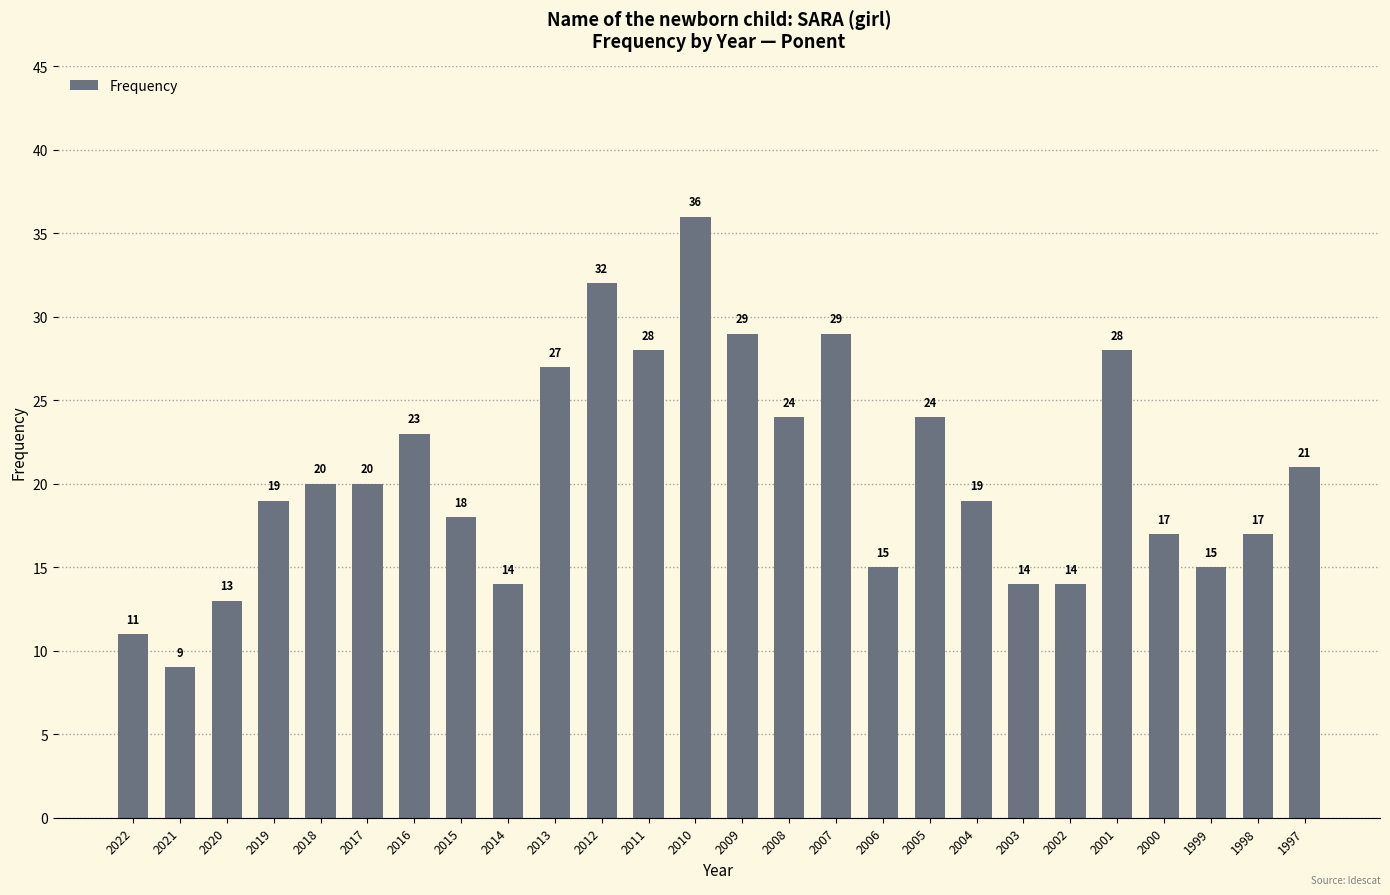

What is the value of the 6th bar from the left?

20